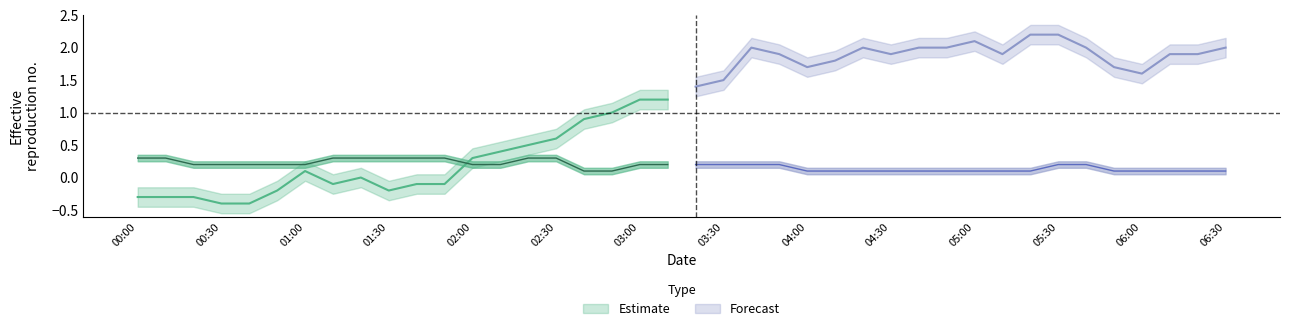

Between 31 and 30, which is larger?

31